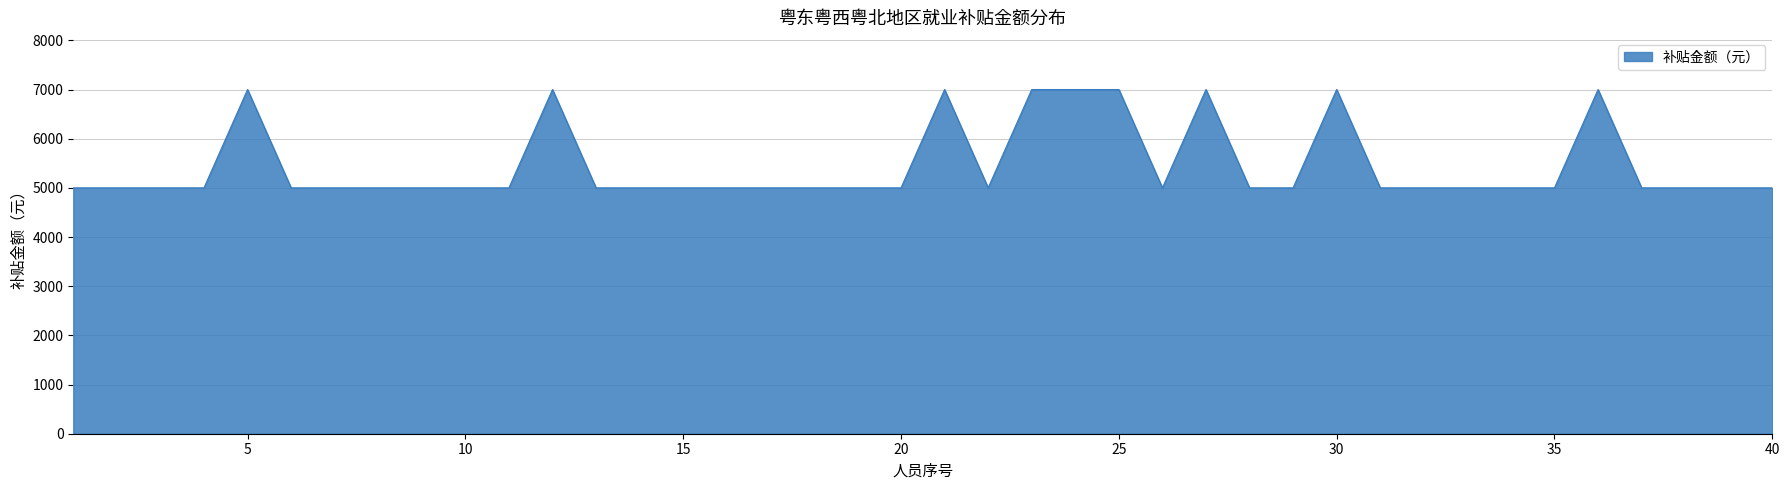

What is the minimum value shown in the chart?

5000